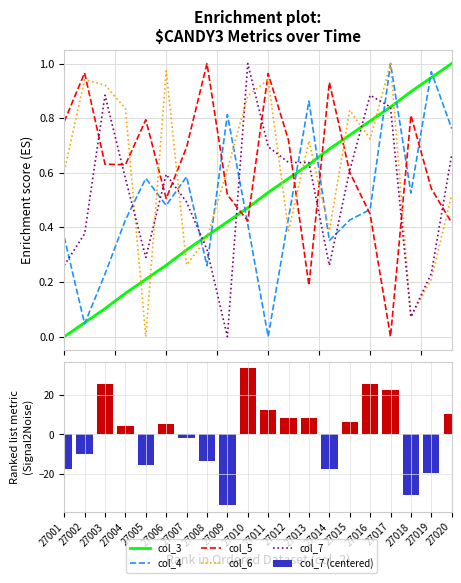

Reading left to right, what are all the values shown in this chart?

col_3: 0.0	0.1	0.1	0.2	0.2	0.3	0.3	0.4	0.4	0.5	0.5	0.6	0.6	0.7	0.7	0.8	0.8	0.9	0.9	1.0
col_4: 0.4	0.0	0.2	0.4	0.6	0.5	0.6	0.3	0.8	0.4	0.0	0.4	0.9	0.4	0.4	0.5	1.0	0.5	1.0	0.8
col_5: 0.8	1.0	0.6	0.6	0.8	0.5	0.7	1.0	0.5	0.4	1.0	0.7	0.2	0.9	0.6	0.4	0.0	0.8	0.5	0.4
col_6: 0.6	0.9	0.9	0.8	0.0	1.0	0.3	0.4	0.6	0.9	0.9	0.4	0.7	0.4	0.8	0.7	1.0	0.1	0.2	0.5
col_7: 0.3	0.4	0.9	0.6	0.3	0.6	0.5	0.3	0.0	1.0	0.7	0.6	0.6	0.3	0.6	0.9	0.8	0.1	0.2	0.7
col_7 (centered): -17.7	-9.7	25.3	4.3	-15.7	5.3	-1.7	-13.7	-35.7	33.3	12.3	8.3	8.3	-17.7	6.3	25.3	22.3	-30.7	-19.7	10.3